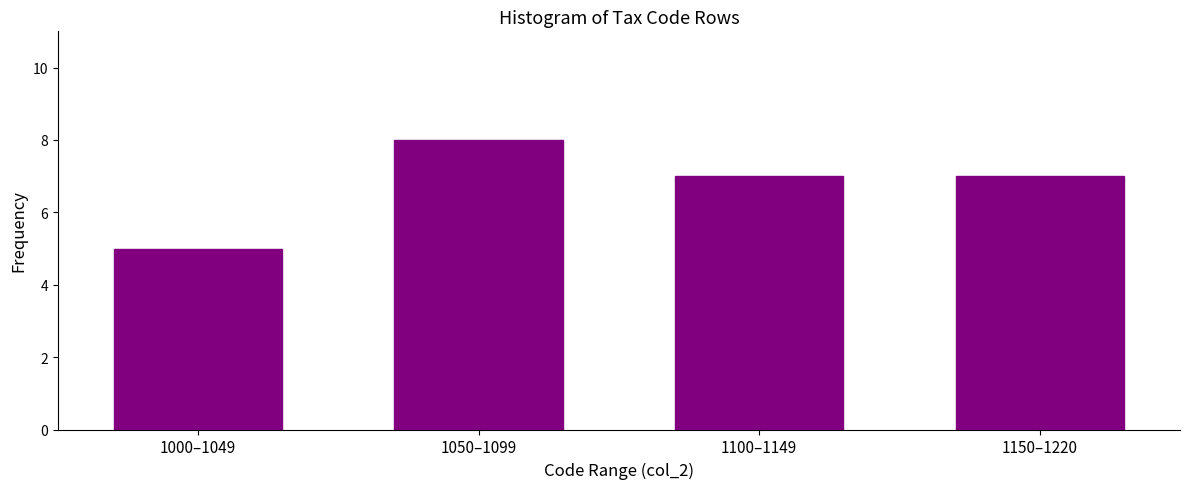

Reading left to right, list all the values displayed in this chart.

1000–1049=5	1050–1099=8	1100–1149=7	1150–1220=7